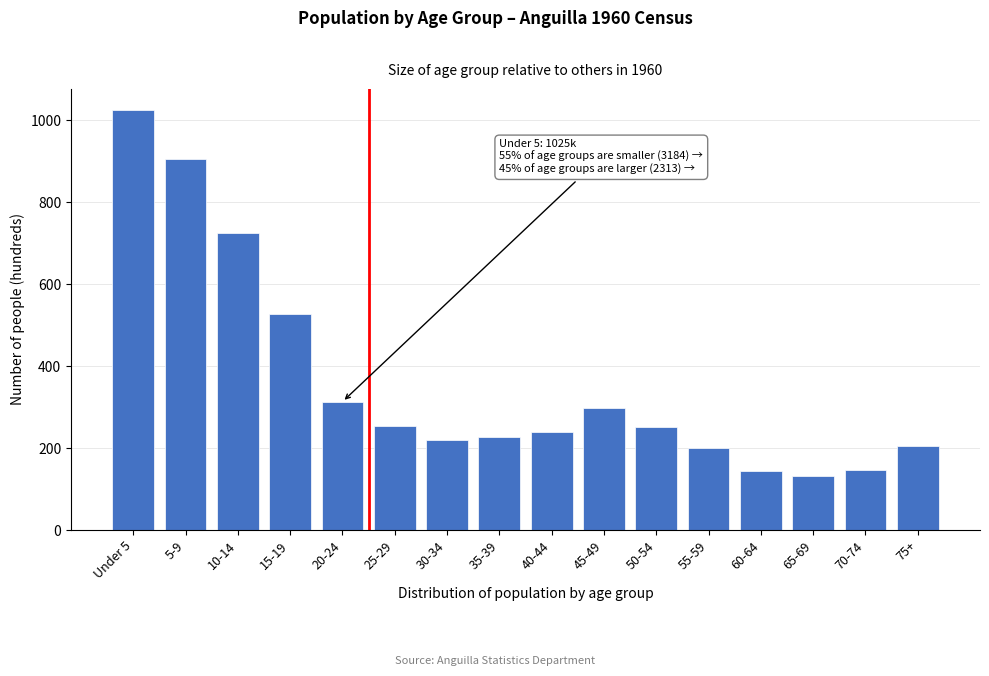

Which has a higher value, 5-9 or 20-24?

5-9